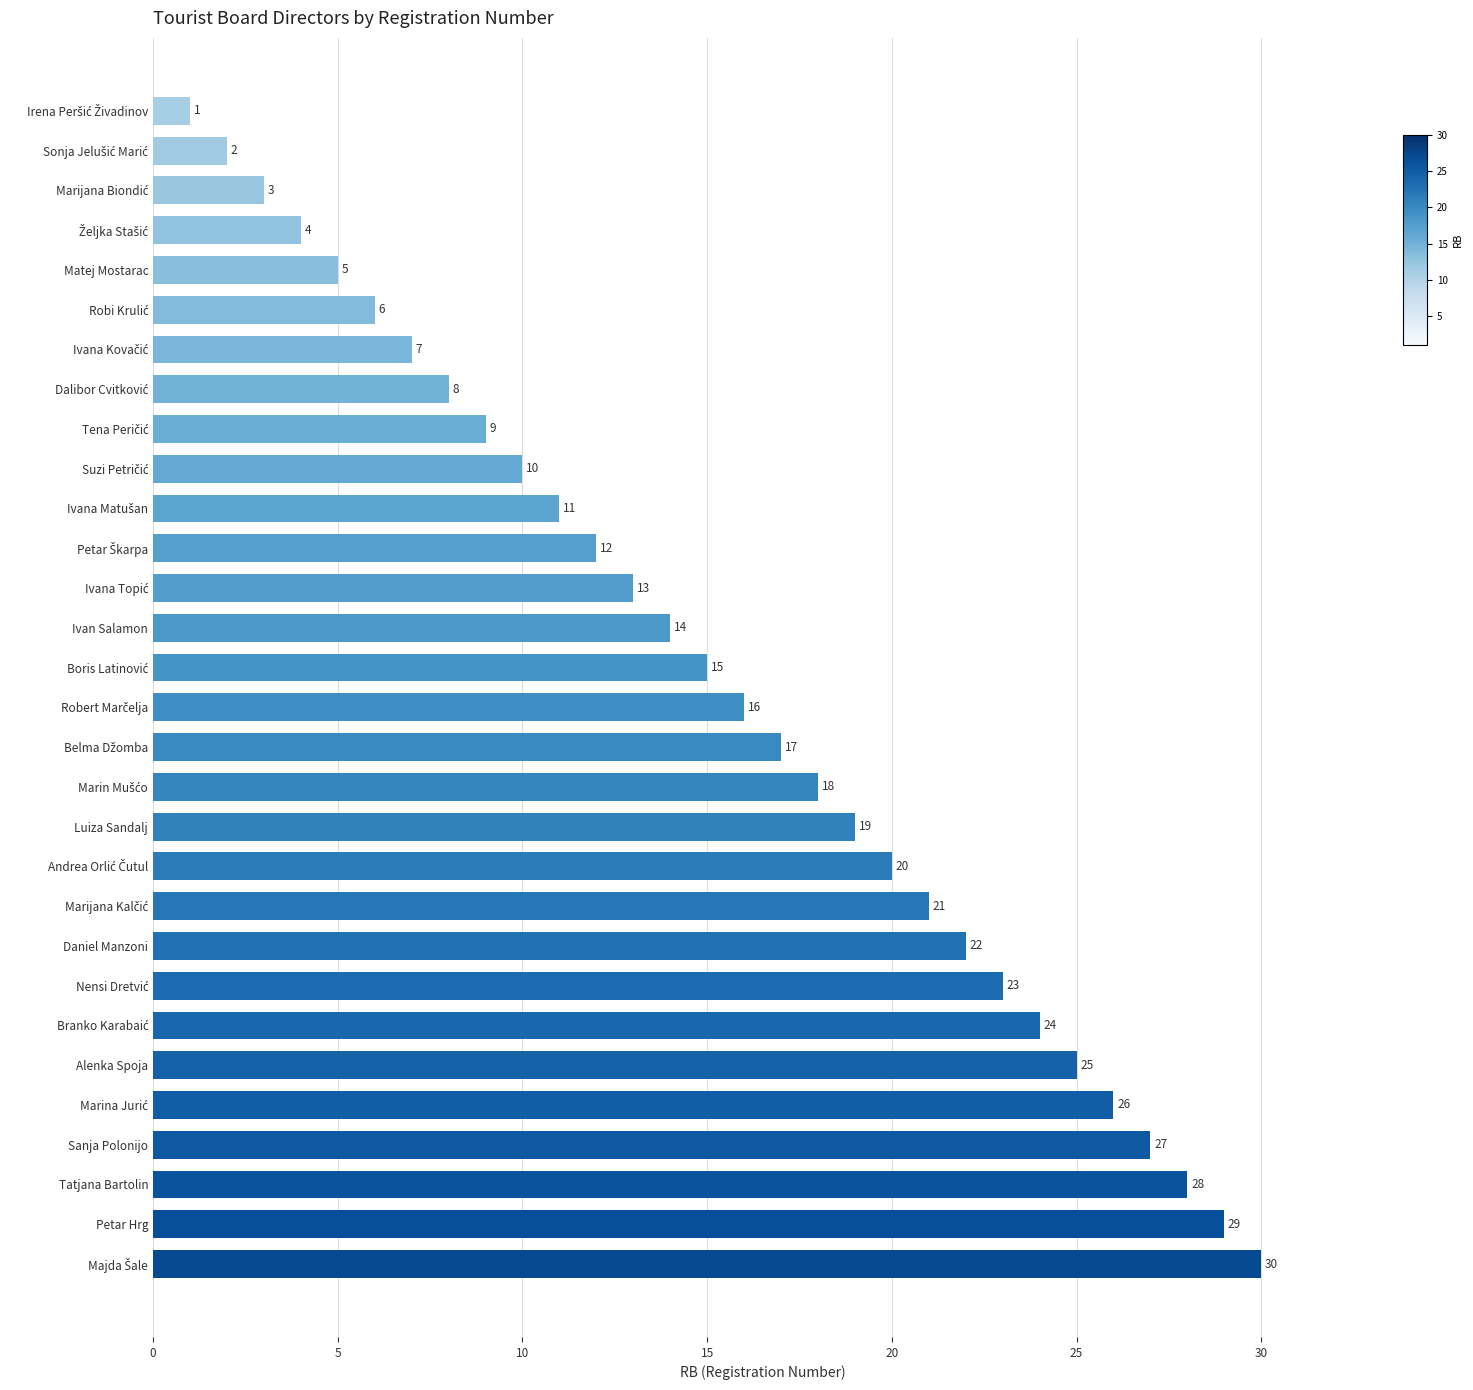

What is the label of the 5th bar from the top?

Matej Mostarac